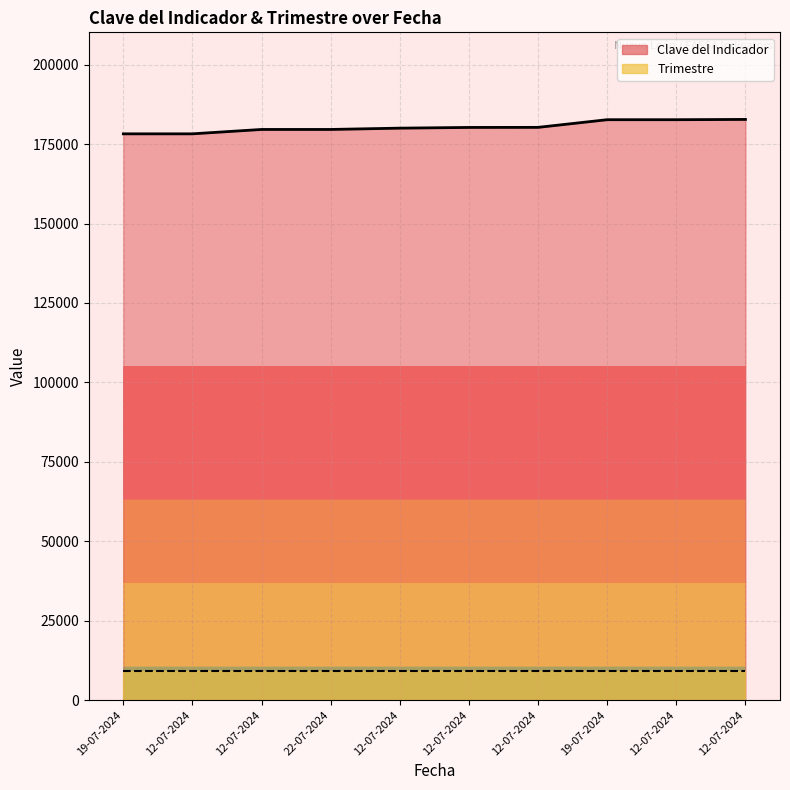

Rank the categories by value from lowest to highest.

19-07-2024, 12-07-2024, 12-07-2024, 22-07-2024, 12-07-2024, 12-07-2024, 12-07-2024, 19-07-2024, 12-07-2024, 12-07-2024